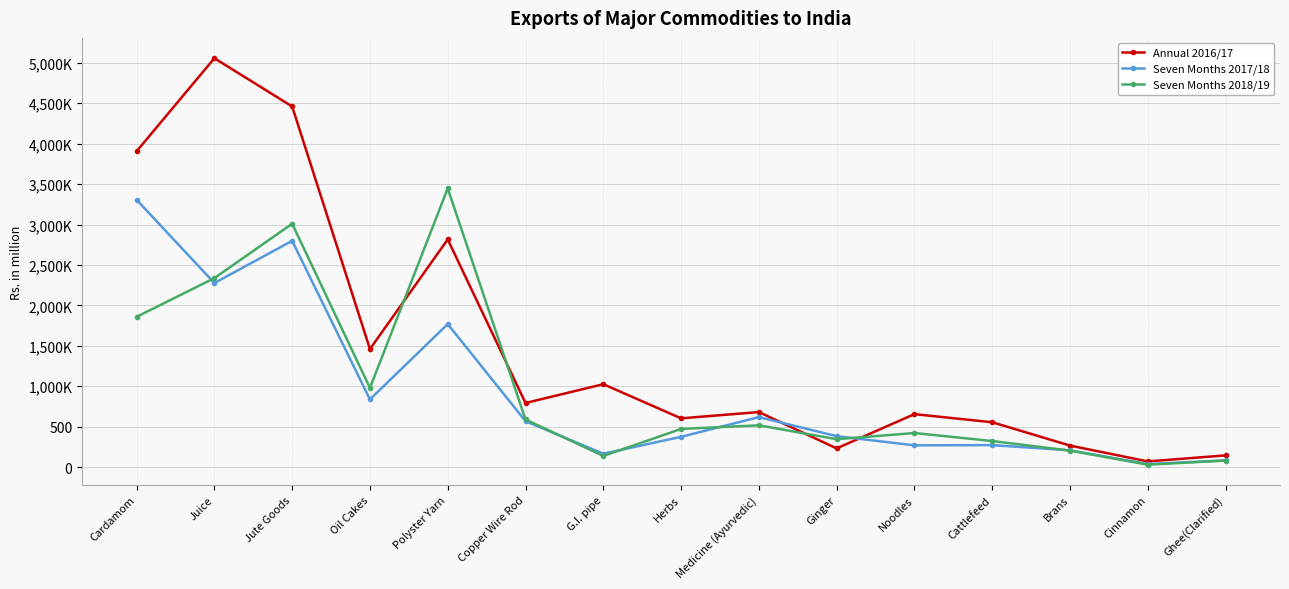

Which series has the largest range (max minus min)?

Annual 2016/17